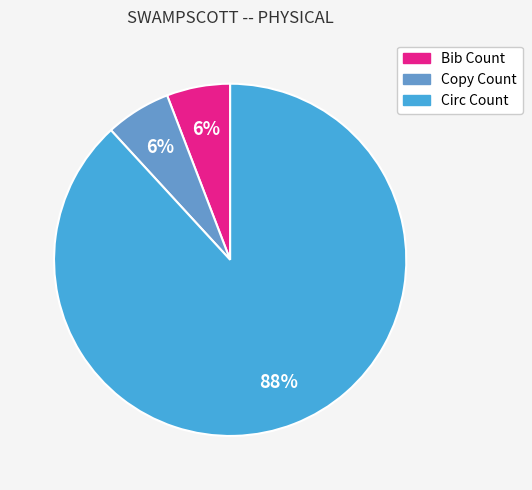

True or false: Circ Count accounts for 79% of the total.

False